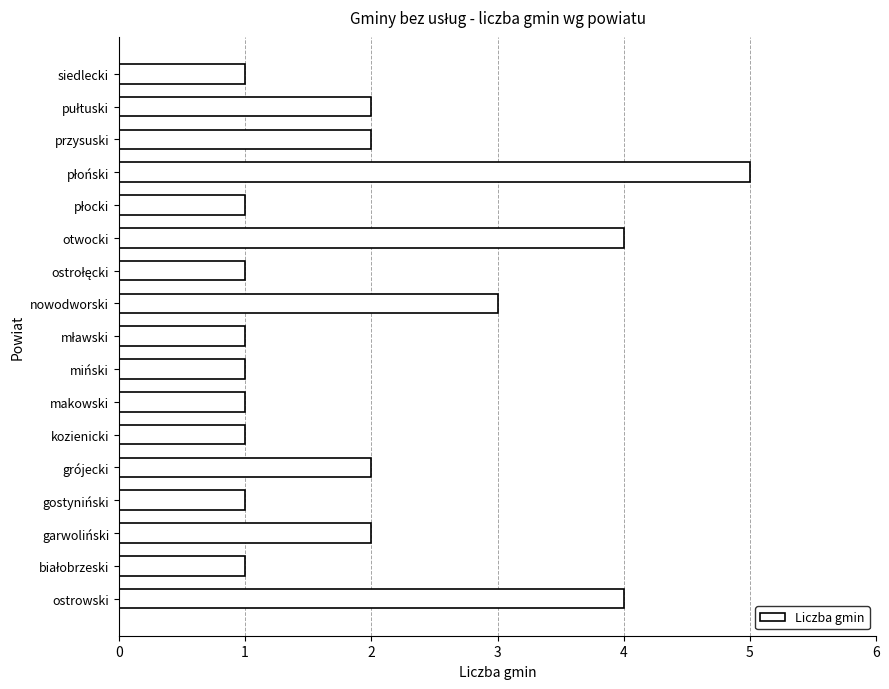

Is it true that the value at miński is 1?

True